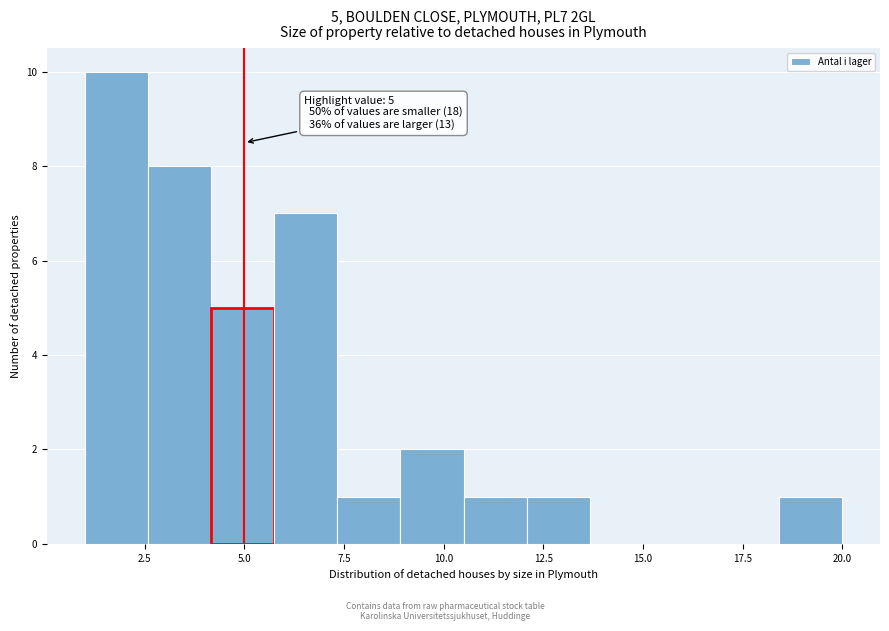

Read against the x-axis, roughly where is the centre of the tallest bar?

2.0